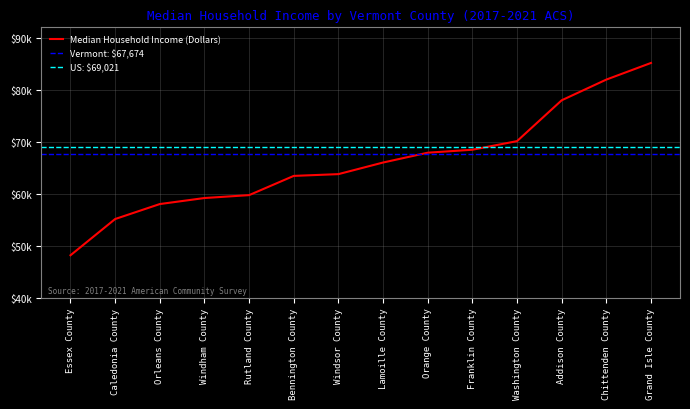

The value at Bennington County is 63448. True or false?

True